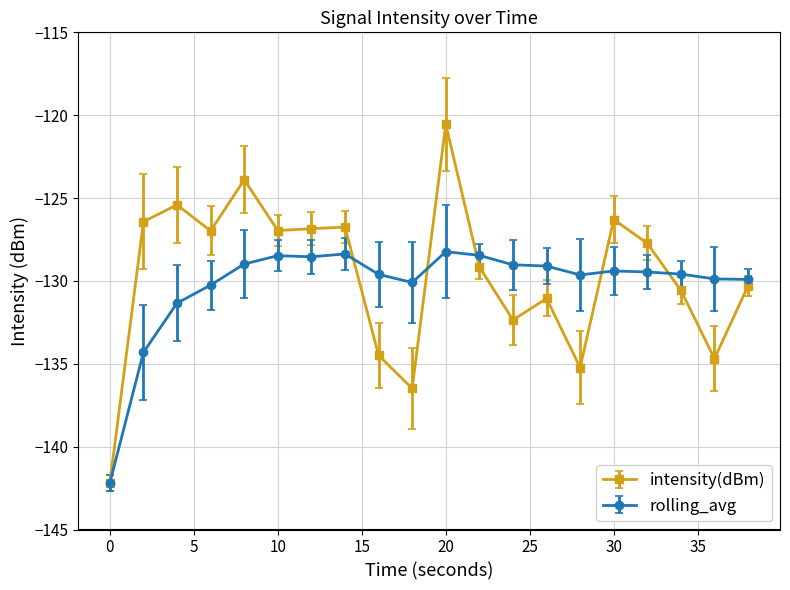

How many series are shown in this chart?

2